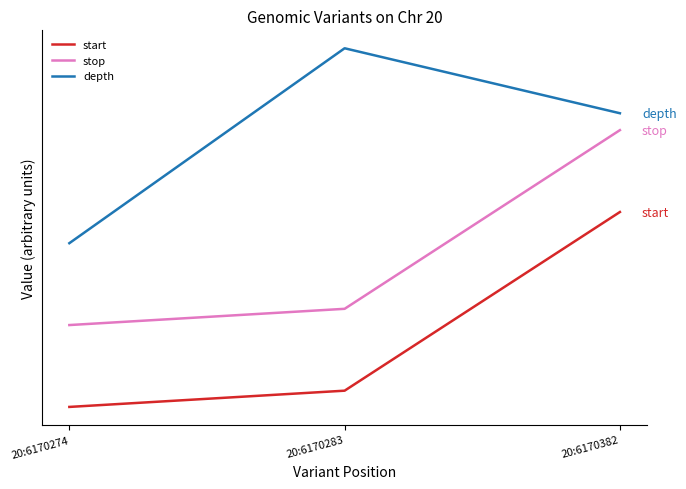

Where is depth nearest to the value 1?

20:6170274